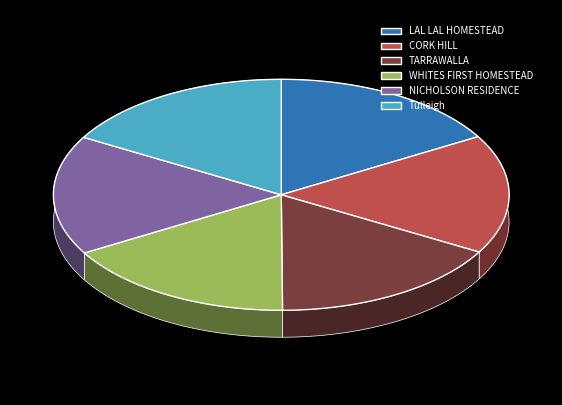

Is LAL LAL HOMESTEAD the majority of the pie?

No